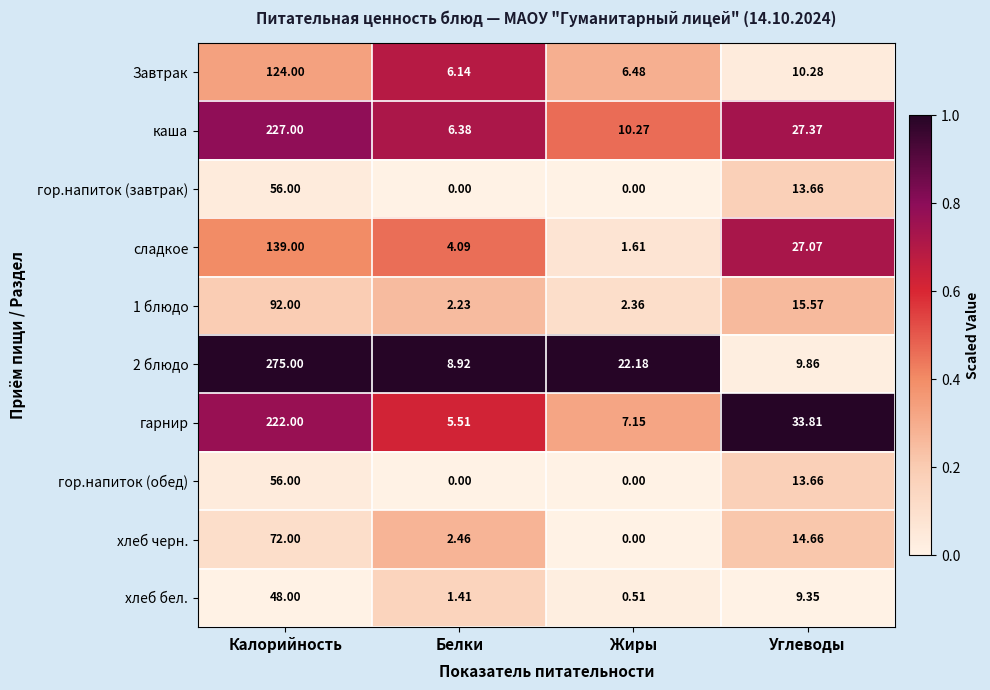

How many categories are shown in the chart?

4